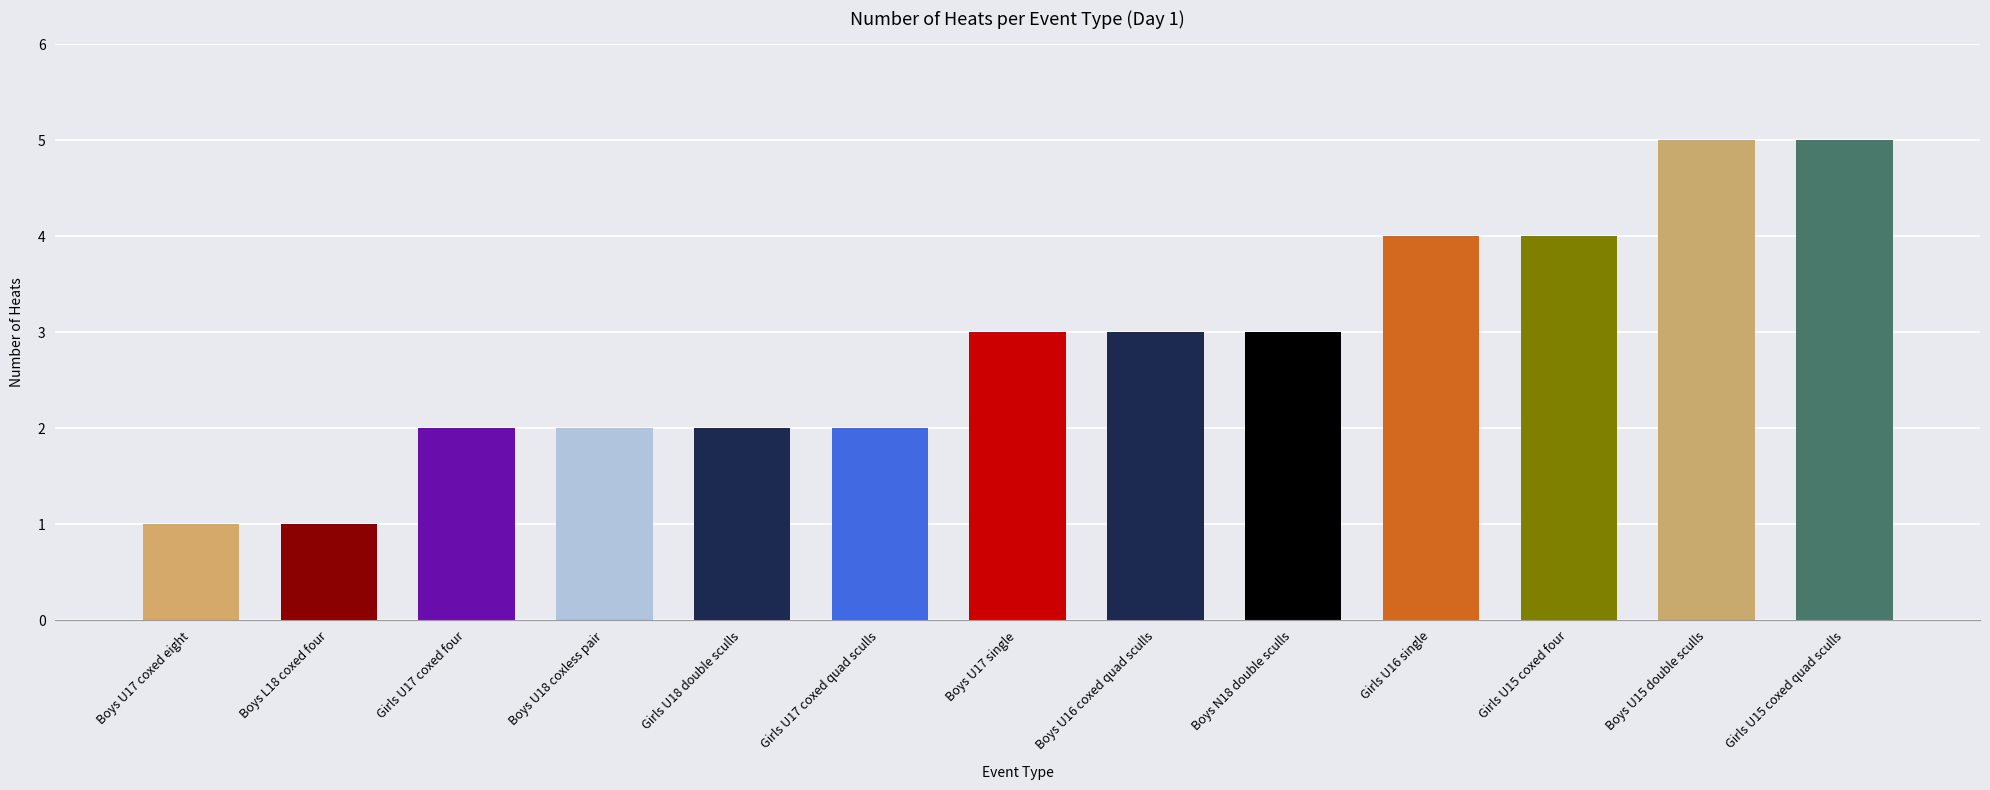

How many values exceed 2?

7